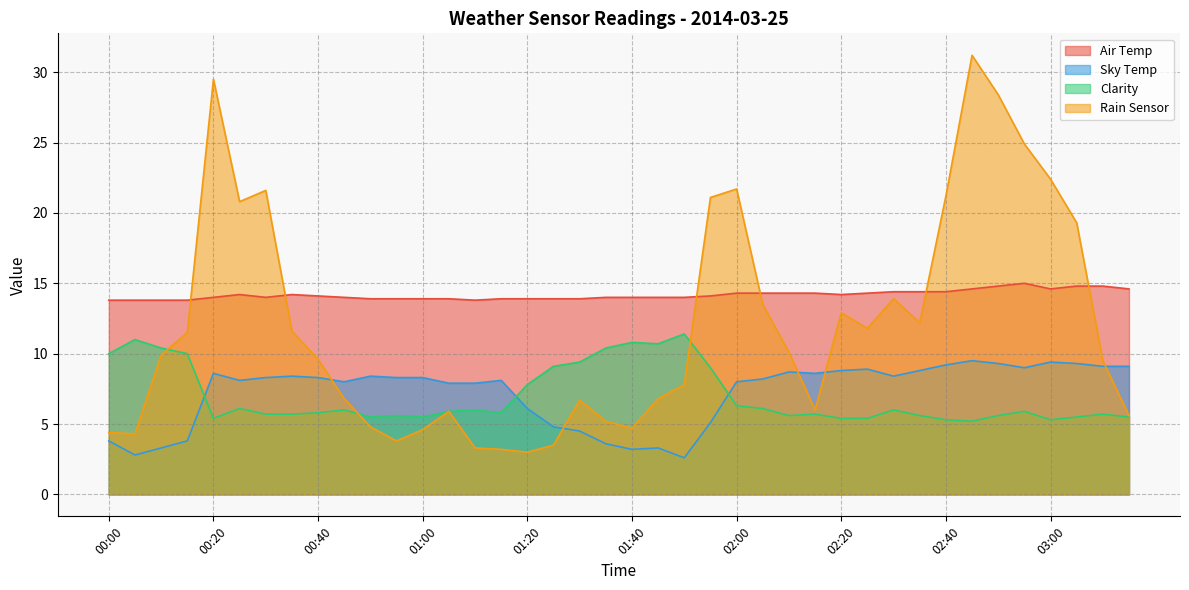

What are all the series names shown in the legend?

Air Temp, Sky Temp, Clarity, Rain Sensor